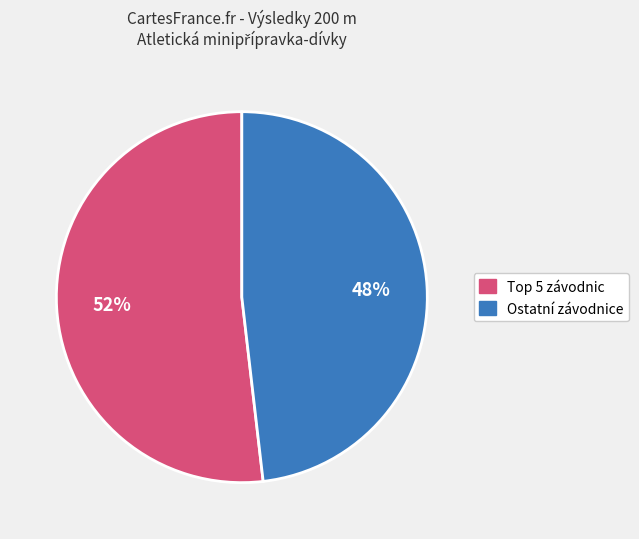

To the nearest percent, what is the average slice percentage?

50%